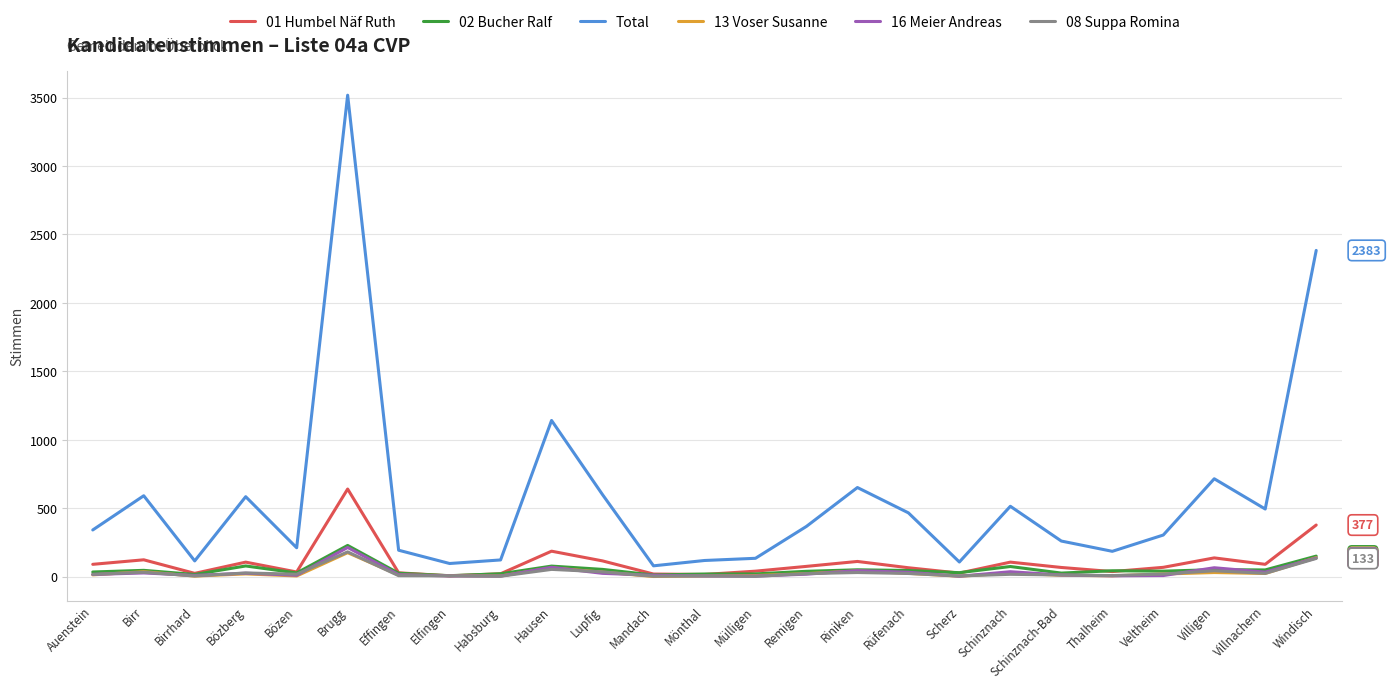

At which category is the sum across all series the highest?

Brugg